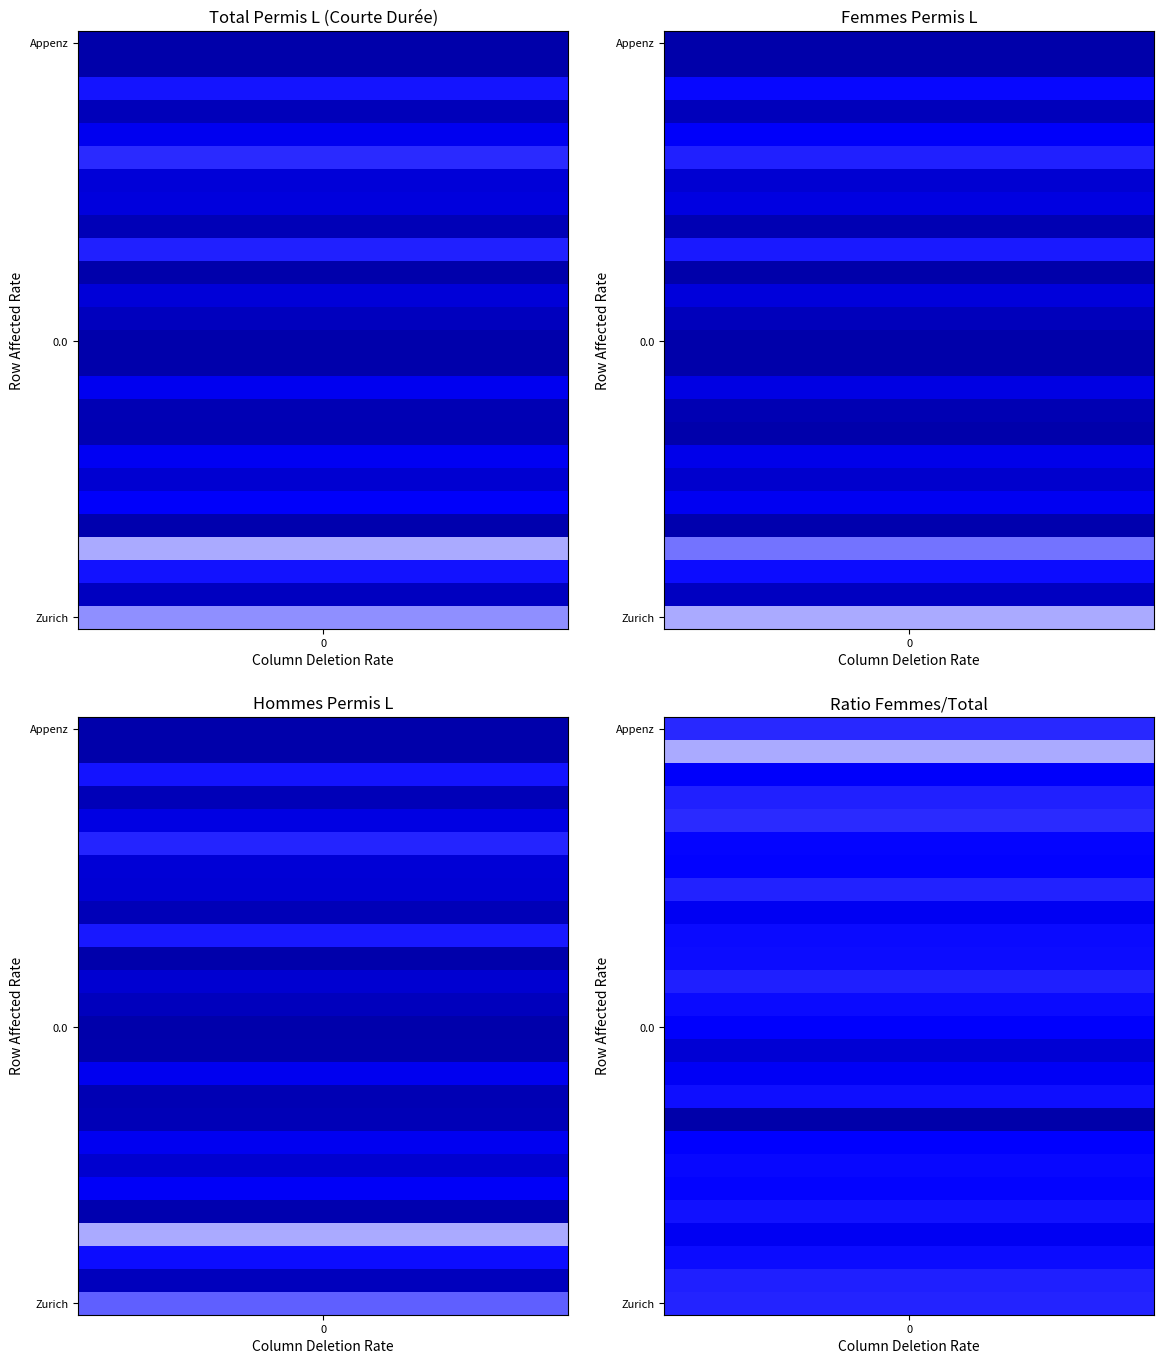

The value of Appenzell Rh.-int. at 1 is 16. True or false?

False